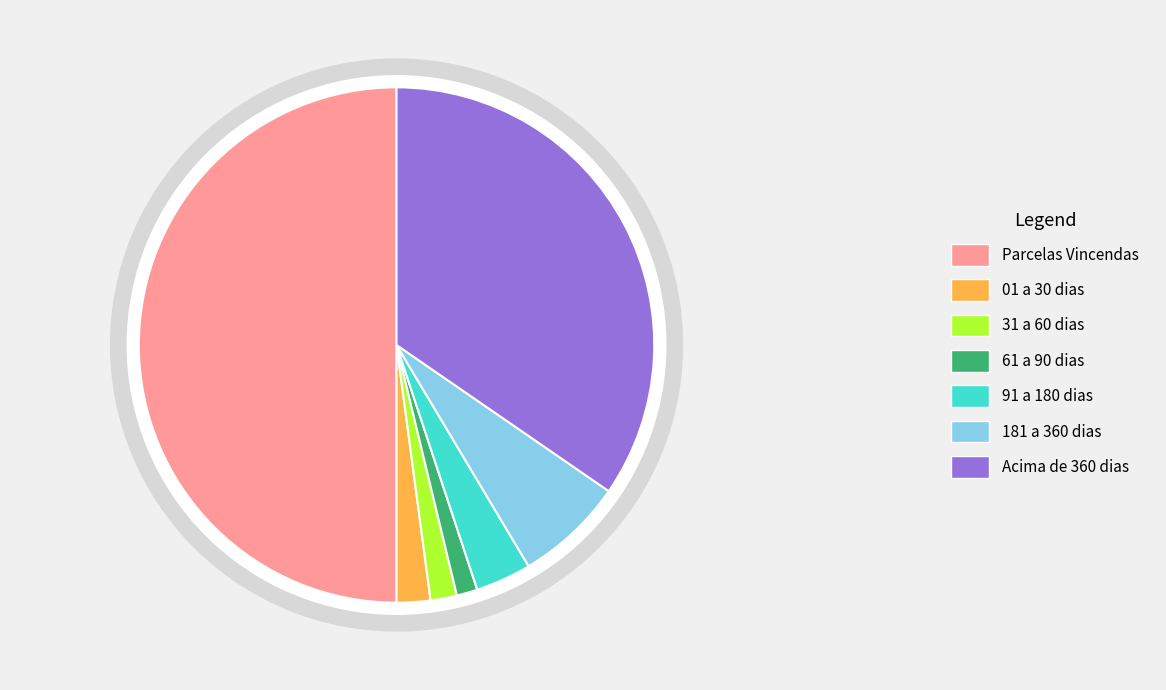

Does 61 a 90 dias represent more than half of the total?

No